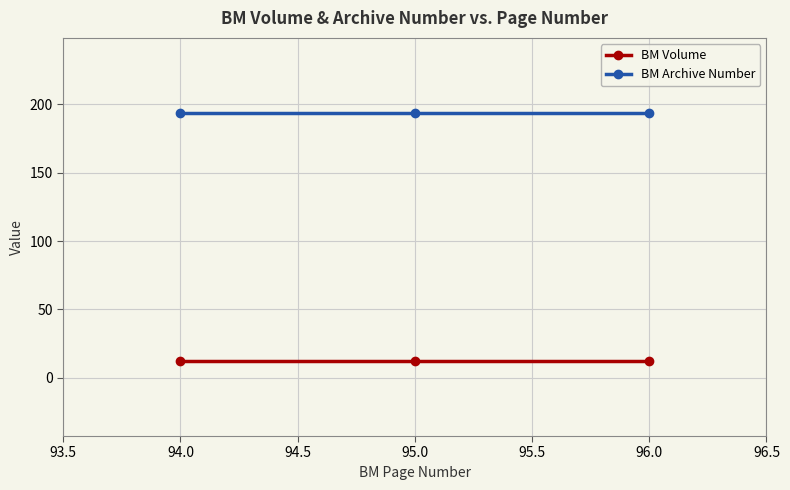

What are all the series names shown in the legend?

BM Volume, BM Archive Number